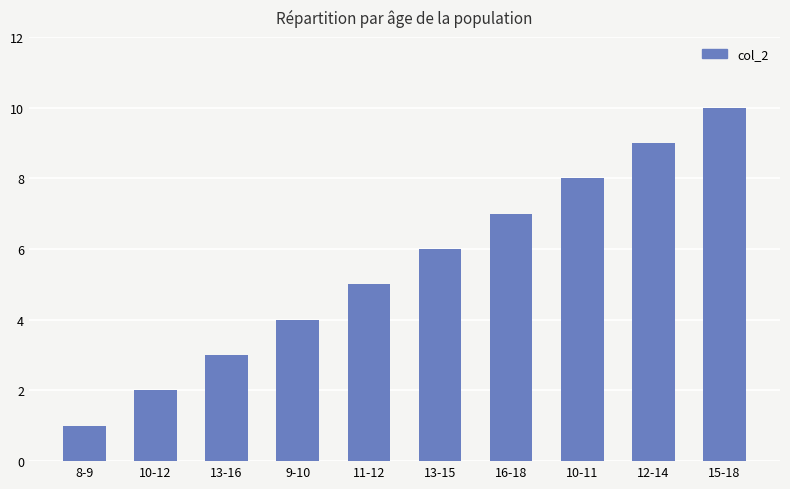

Count the number of data series in this chart.

1